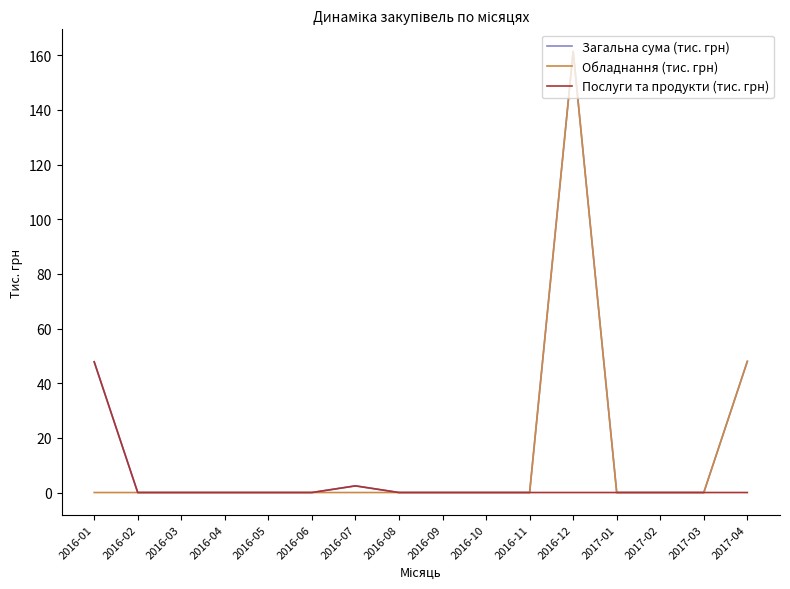

At how many categories does at least one series exceed 144?

1